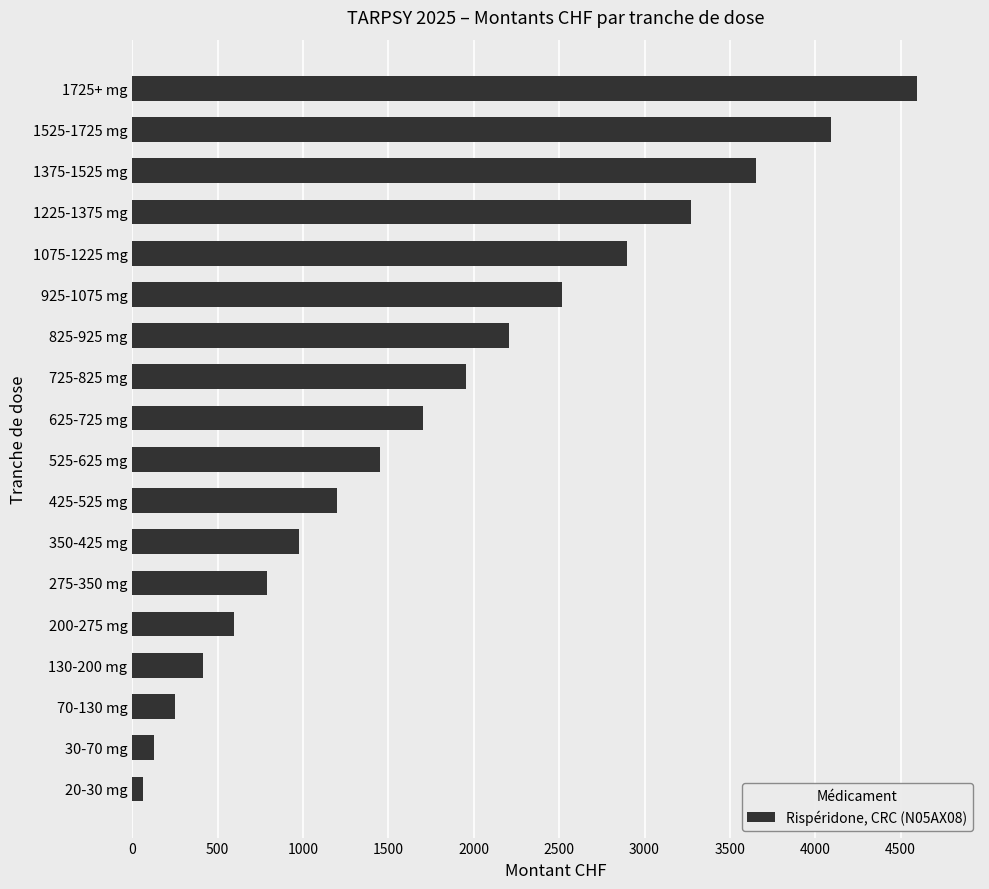

What is the smallest value displayed?

63.0